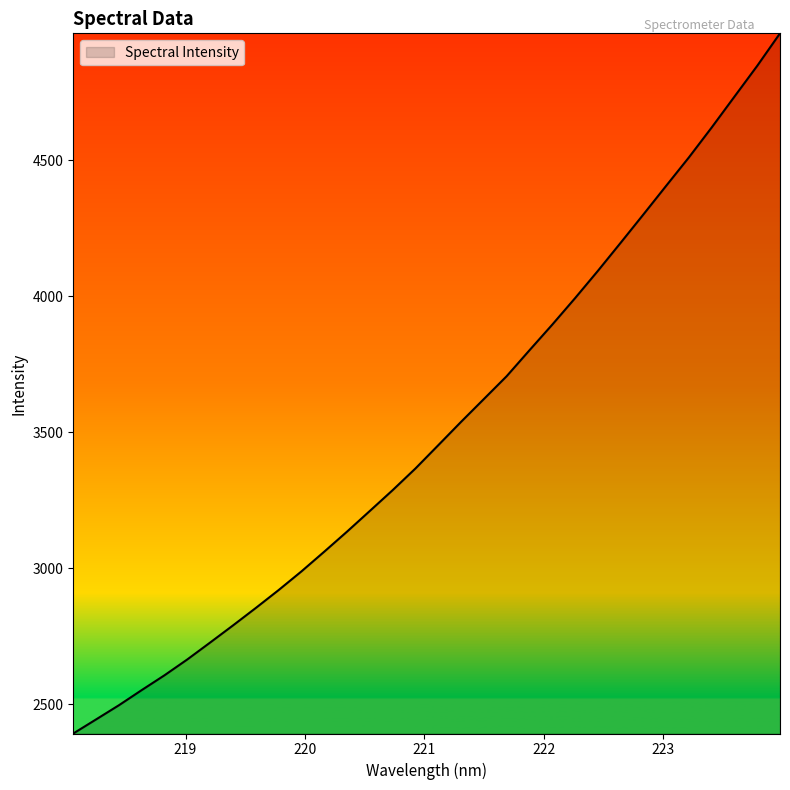

What is the difference between the maximum and minimum values?

2574.4